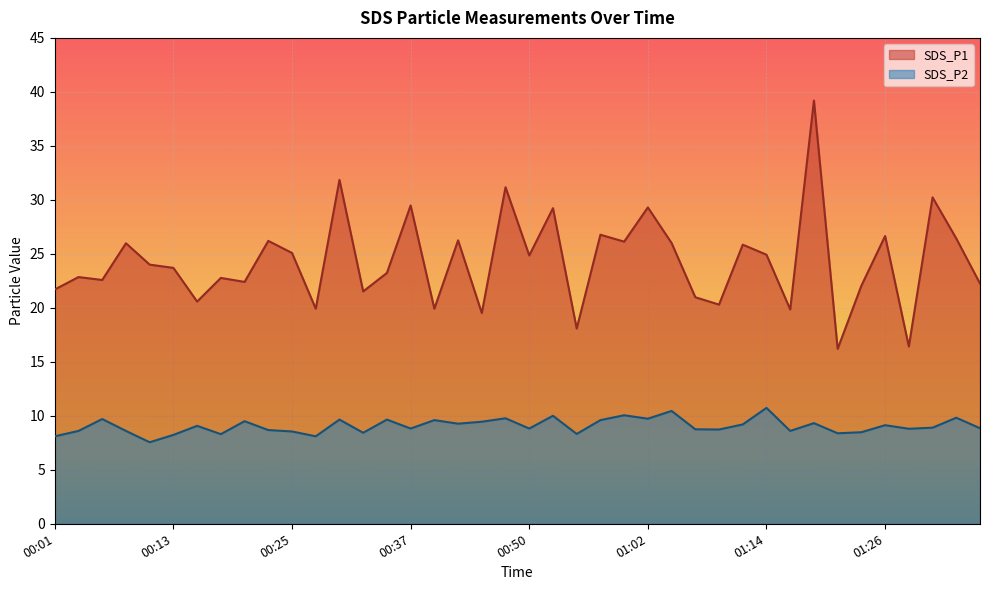

True or false: SDS_P2 and SDS_P1 cross at least once.

False